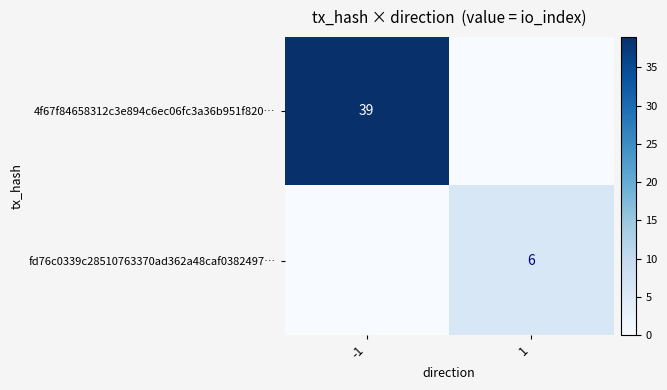

Is the value of 4f67f84658312c3e894c6ec06fc3a36b951f820… at -1 greater than the value of fd76c0339c28510763370ad362a48caf0382497… at 1?

Yes